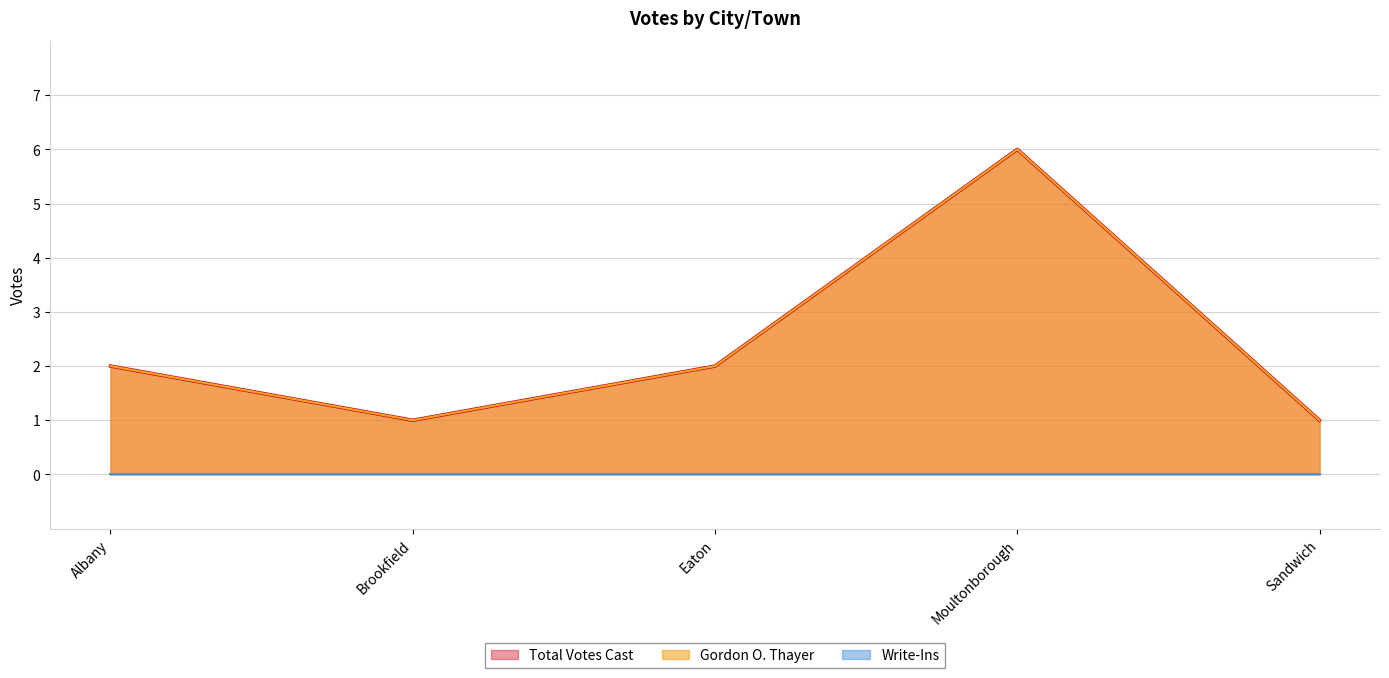

What is the value of the Gordon O. Thayer point at the 5th from the left?

1